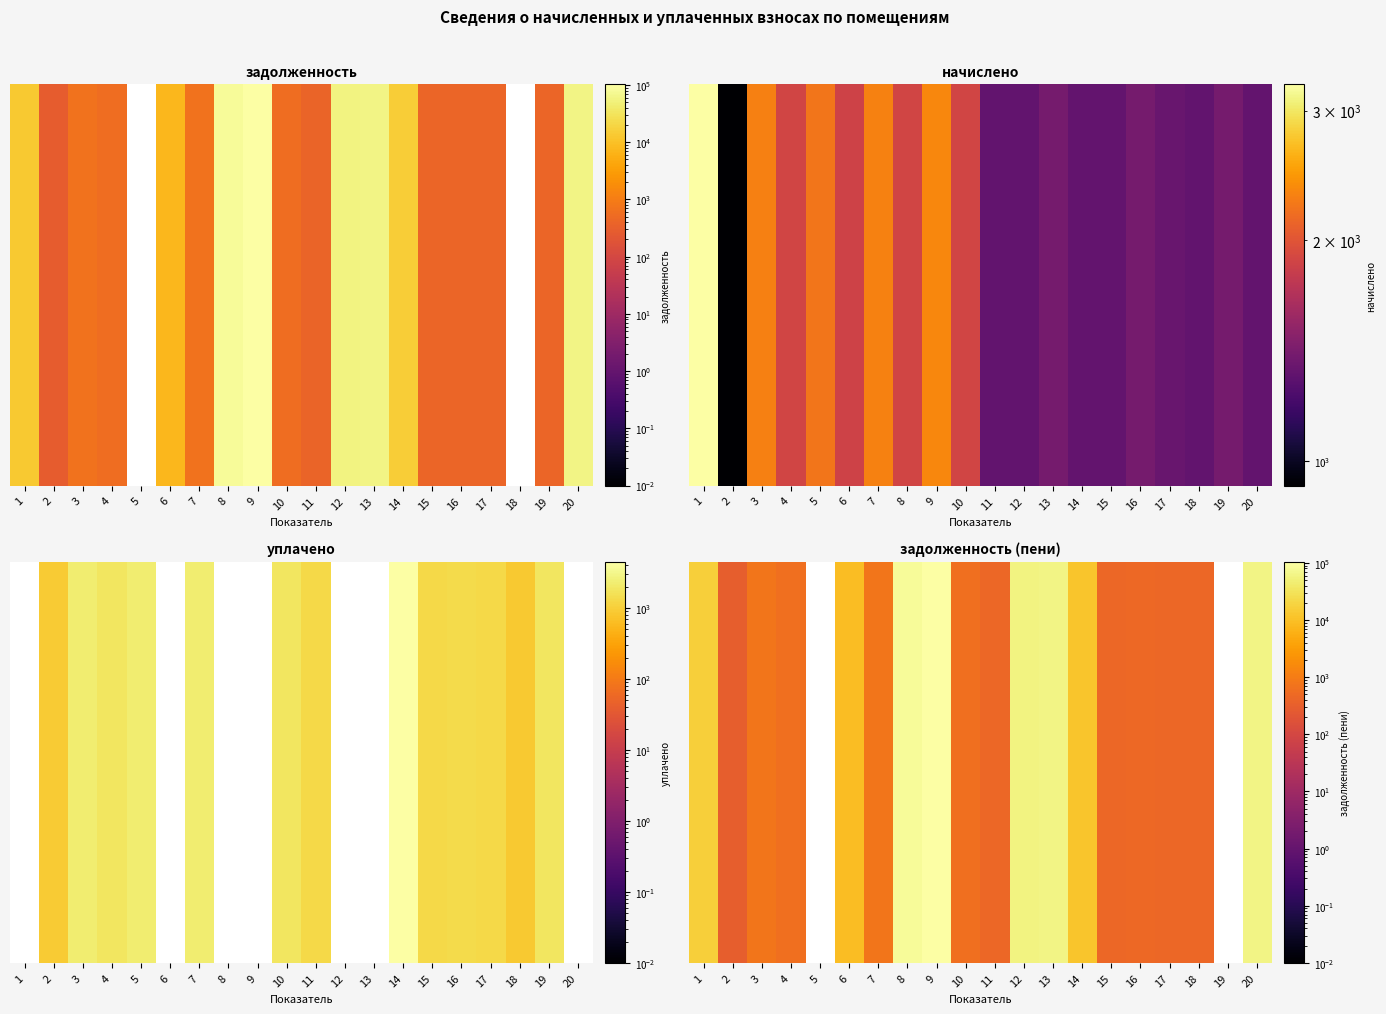

What is the ratio of the value at 2 to the value at 16?

0.7